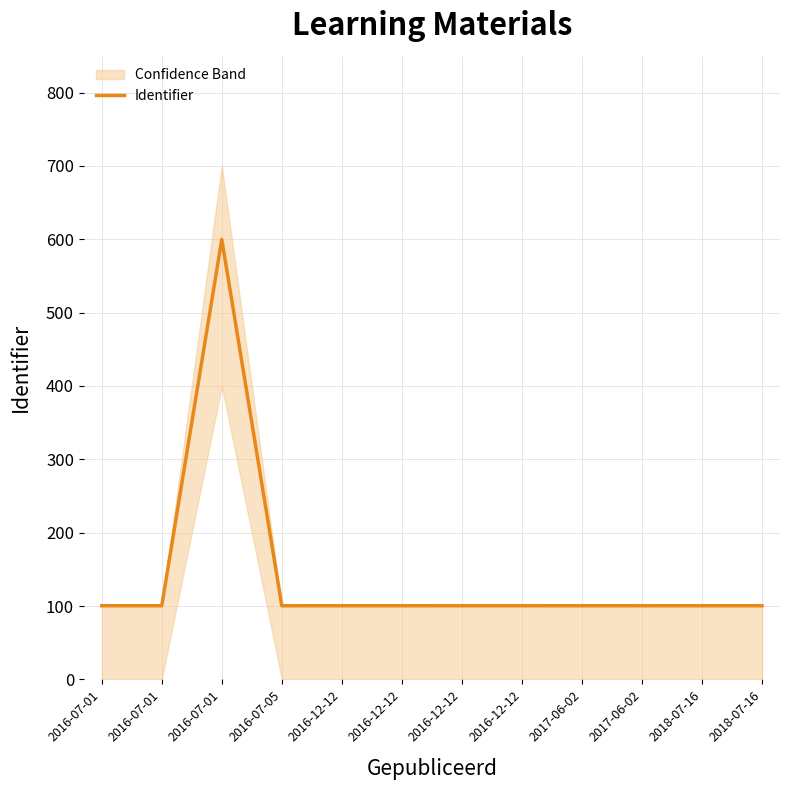

List the labels in order of value, largest first.

2016-07-01, 2016-12-12, 2016-12-12, 2017-06-02, 2016-07-01, 2016-07-01, 2016-12-12, 2016-12-12, 2018-07-16, 2018-07-16, 2017-06-02, 2016-07-05